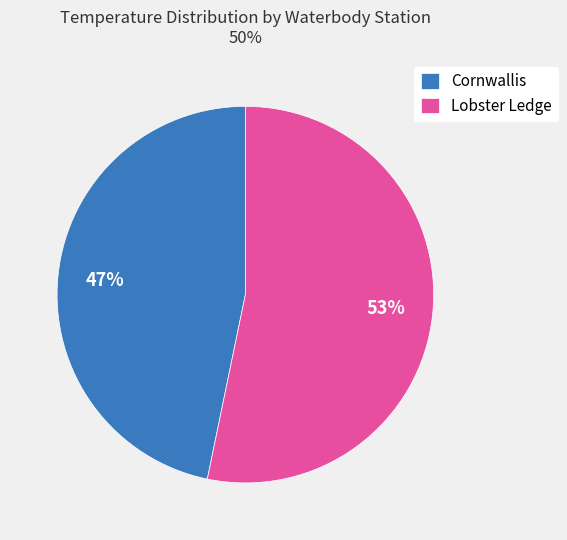

Between Cornwallis and Lobster Ledge, which is larger?

Lobster Ledge